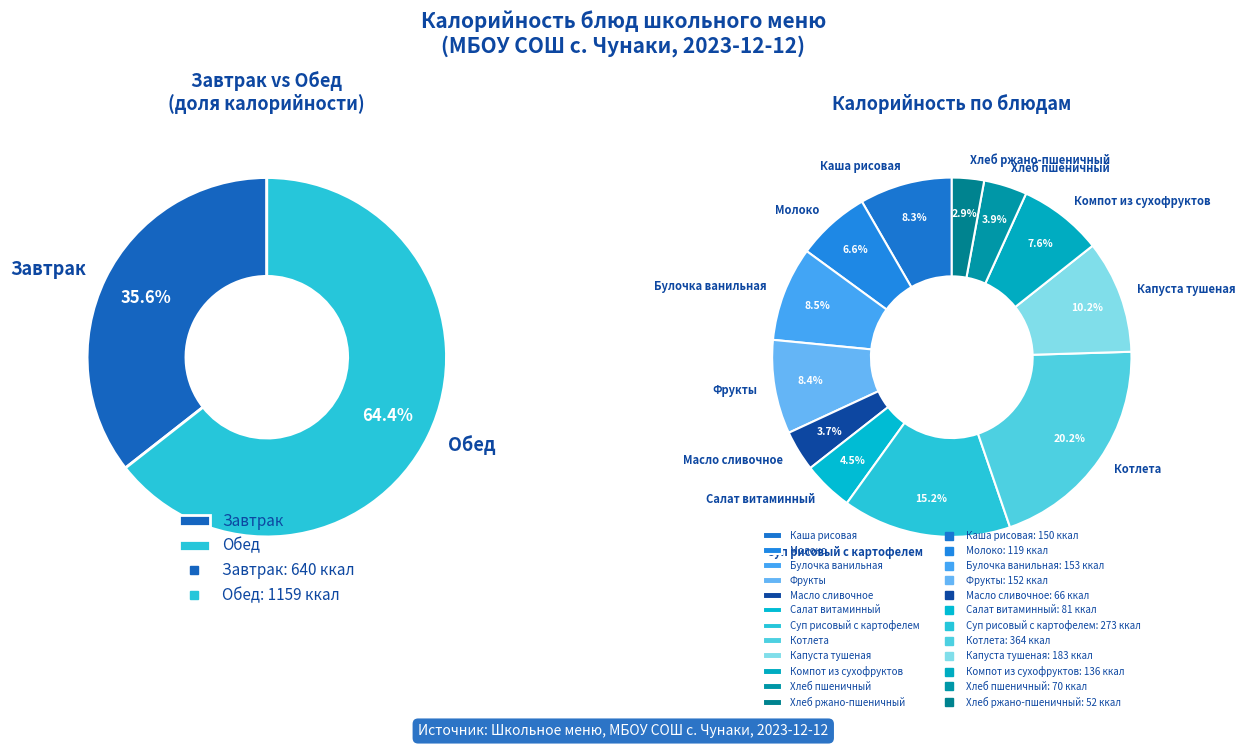

True or false: Хлеб пшеничный accounts for 4% of the total.

True